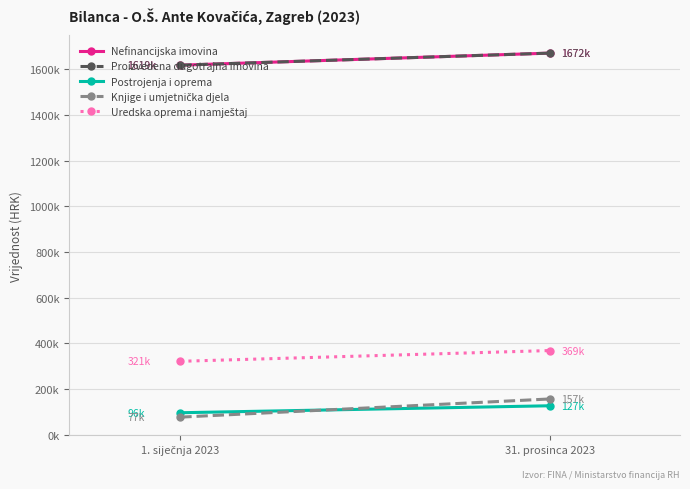

Which series changed the most between 1. siječnja 2023 and 31. prosinca 2023?

Knjige i umjetnička djela